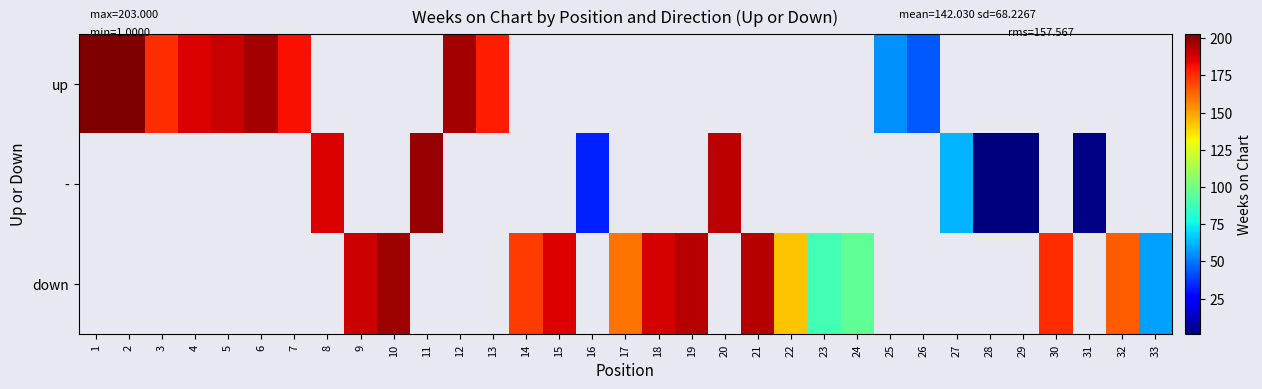

Which category has the highest value in the up series?

1